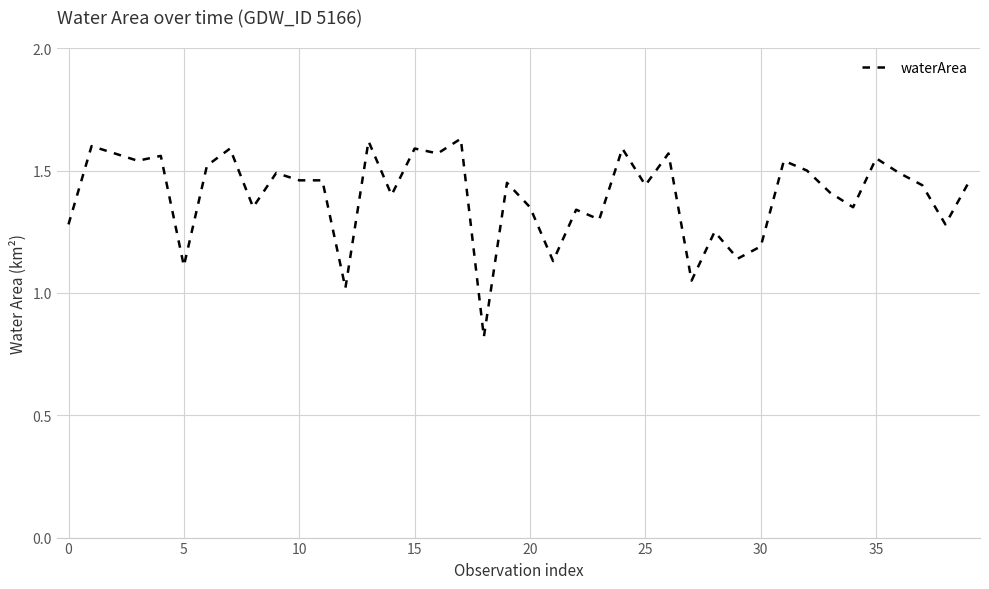

What is the difference between the maximum and minimum values?

0.8